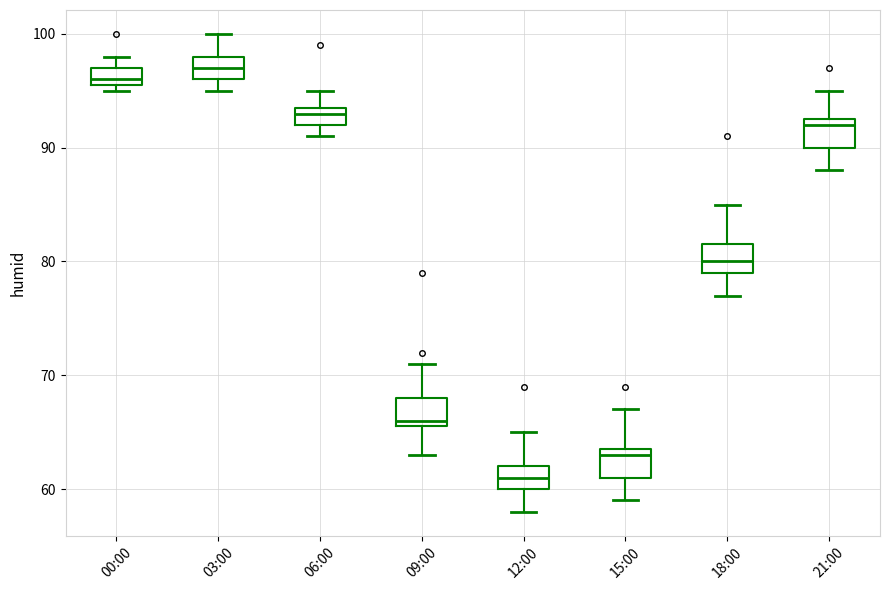

Which box's median line is the lowest?

12:00